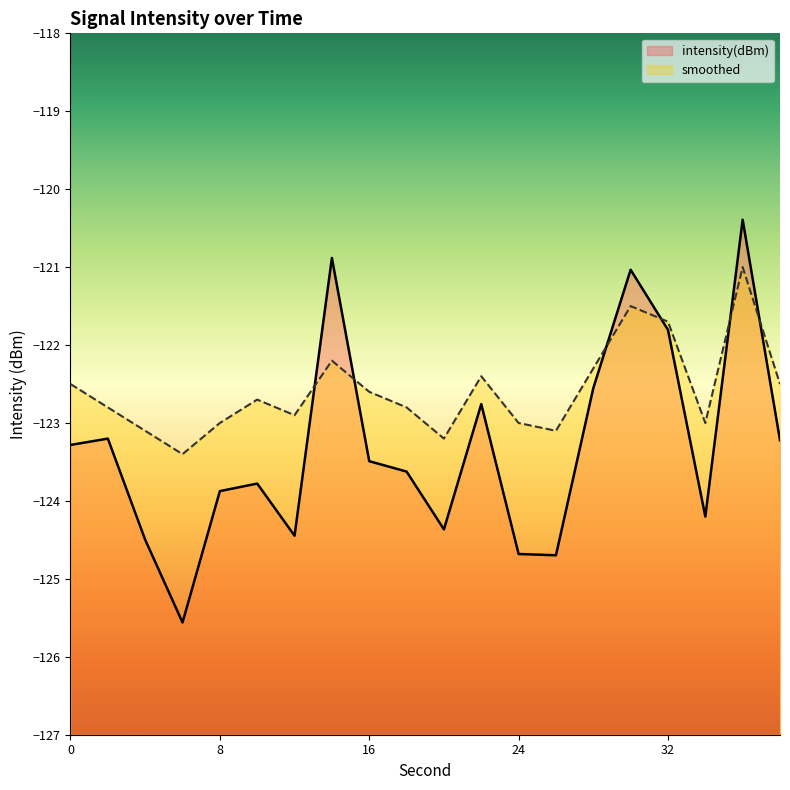

How many intersections are there between smoothed and intensity(dBm)?

6